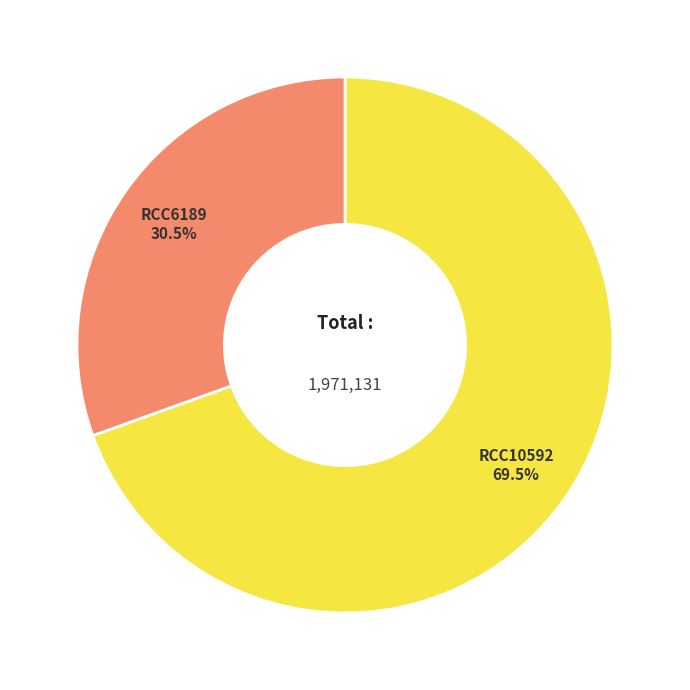

Is there any slice that represents more than half of the pie?

Yes